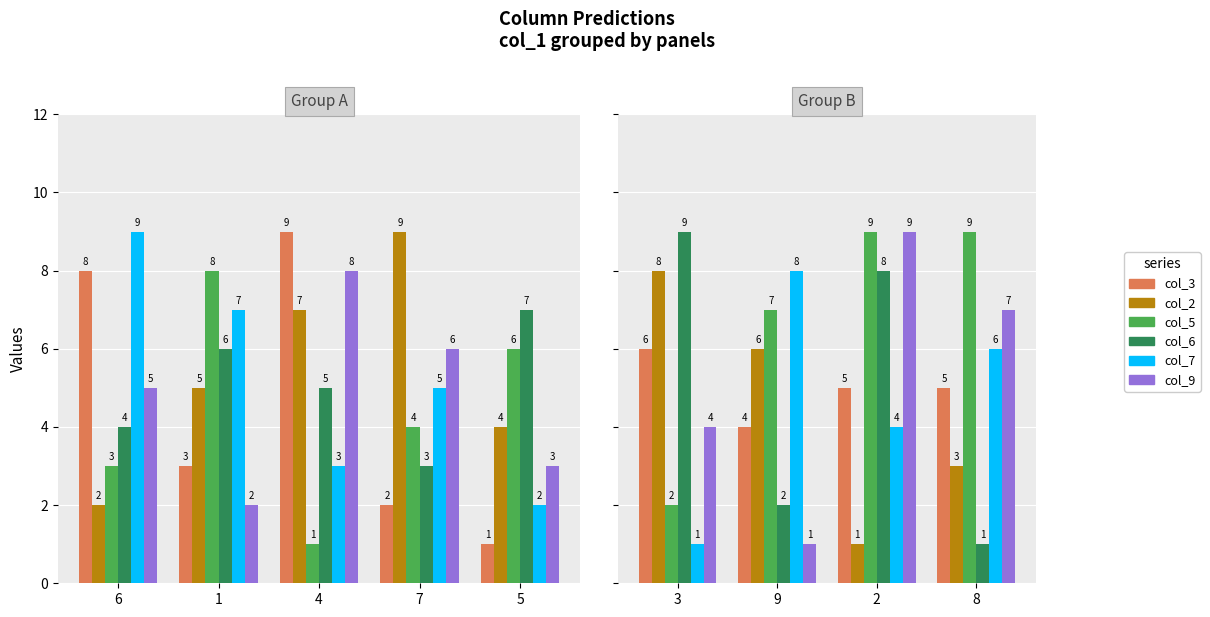

True or false: col_6 has a value of 6 at 3.

False